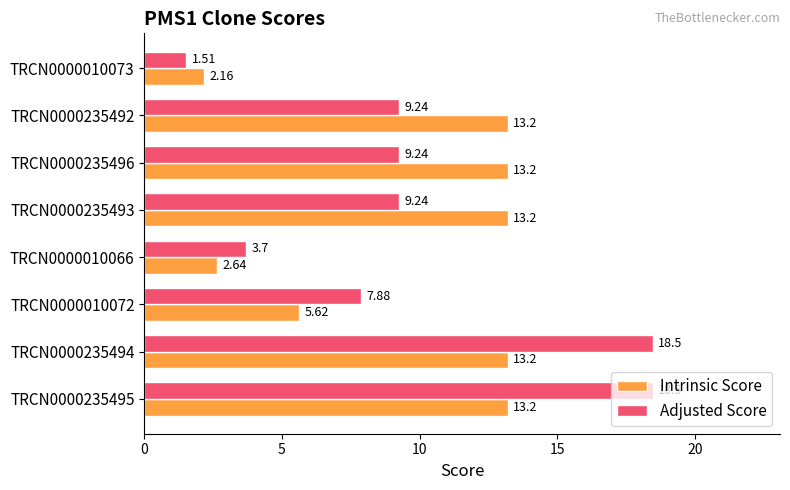

What is the difference between the second highest and second lowest values in the Adjusted Score series?

14.8